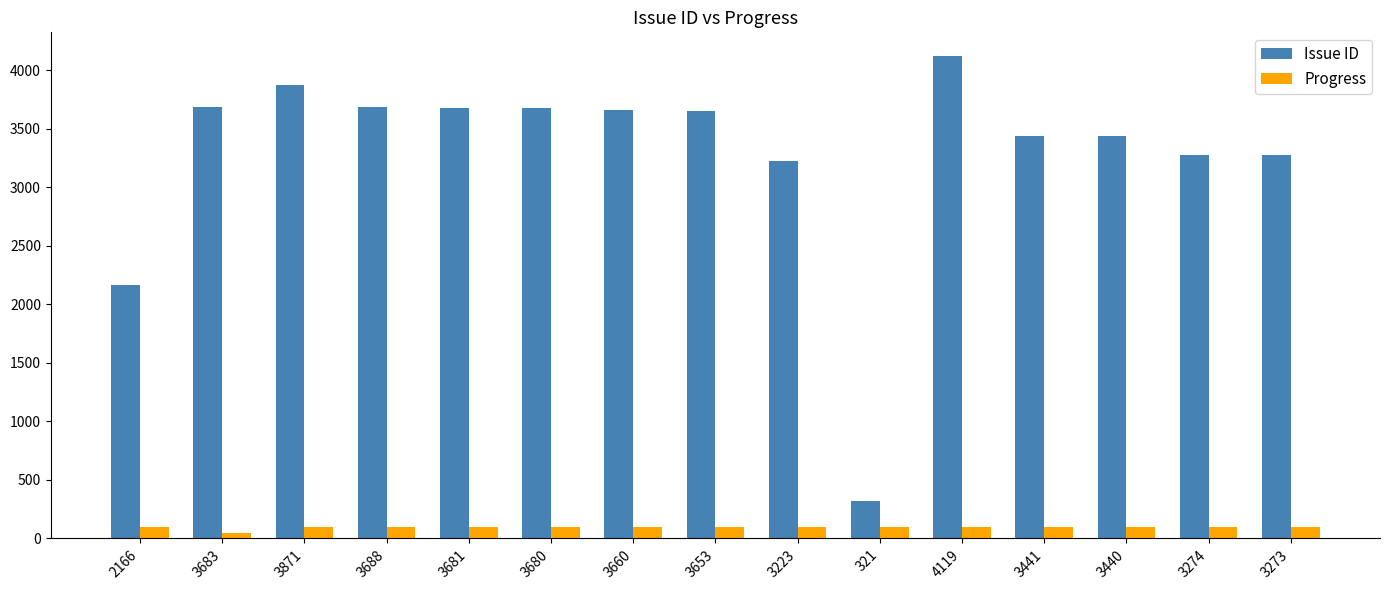

What is the label of the 10th bar from the left?

321